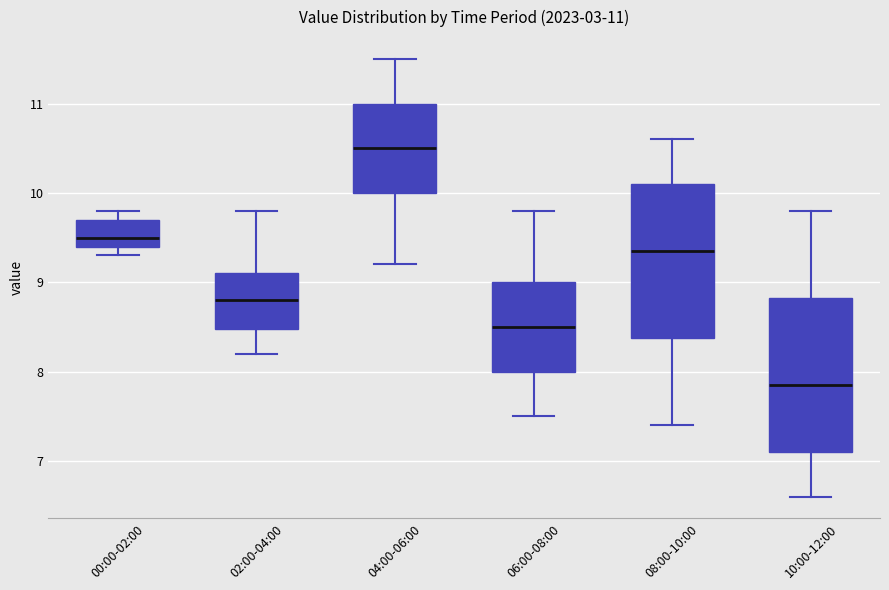

Which box's median line is the lowest?

10:00-12:00